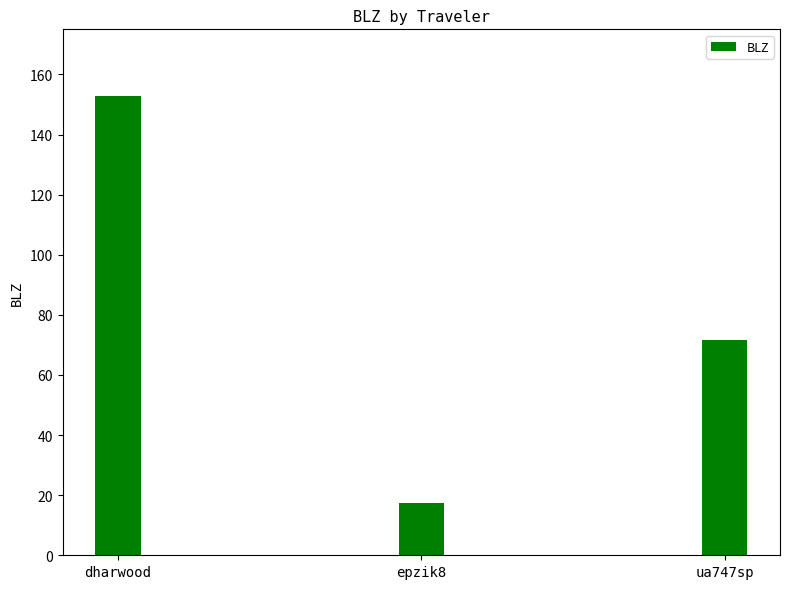

Approximately how many times larger is the value at ua747sp compared to epzik8?

4.1